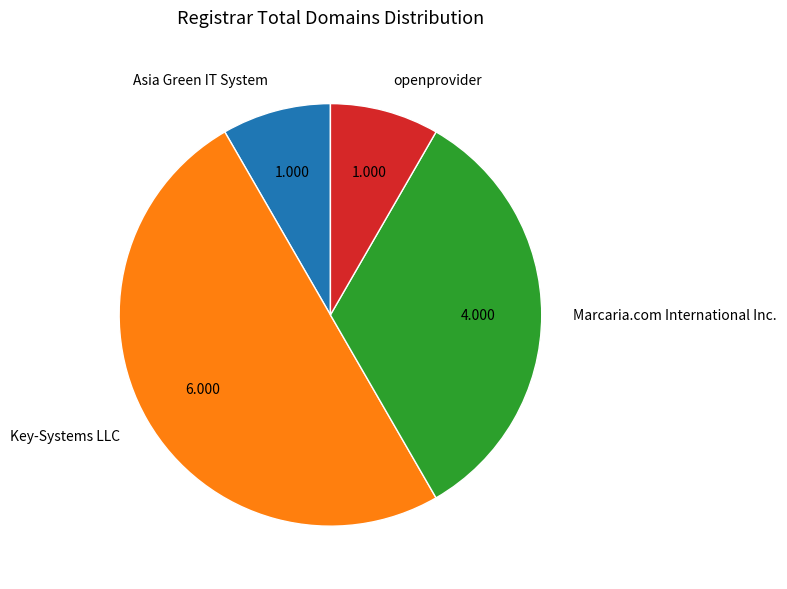

What is the largest slice in the pie chart?

Key-Systems LLC